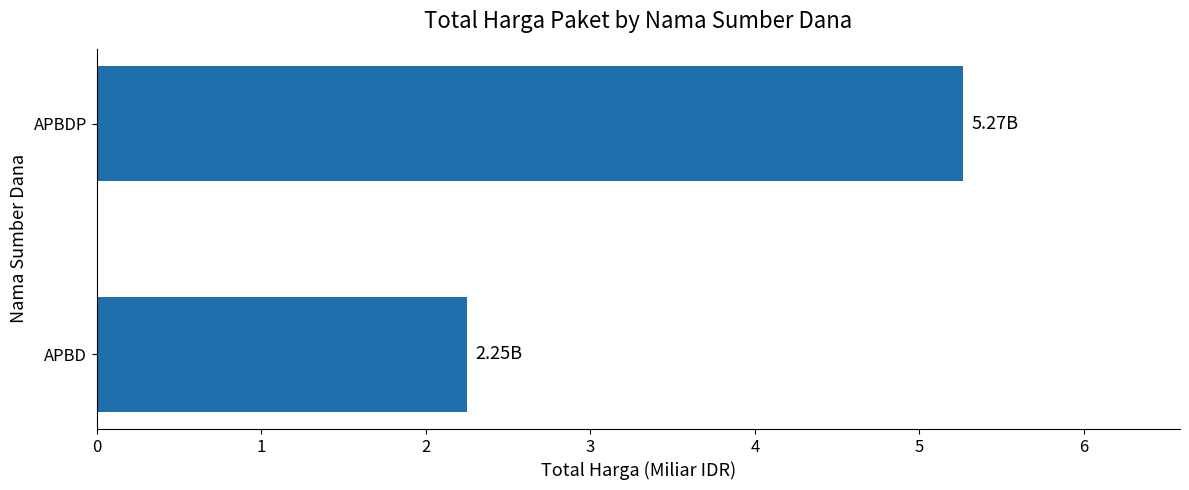

How many data points are above 5?

1